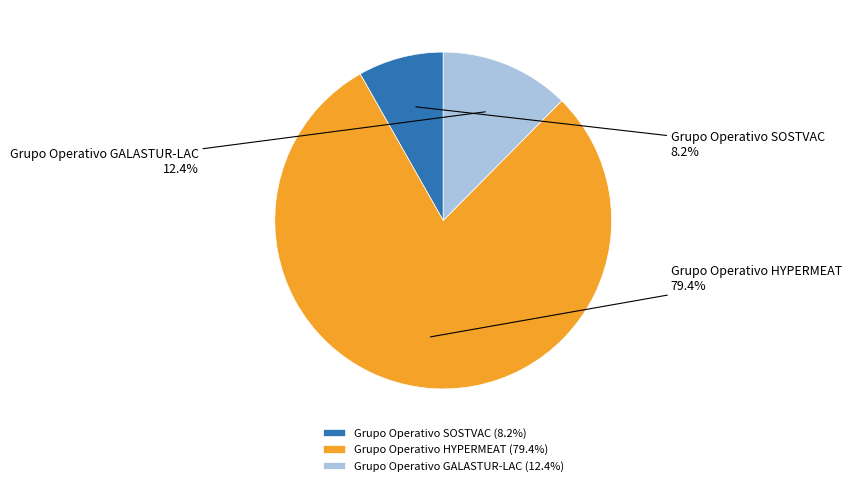

What is the largest slice in the pie chart?

Grupo Operativo HYPERMEAT